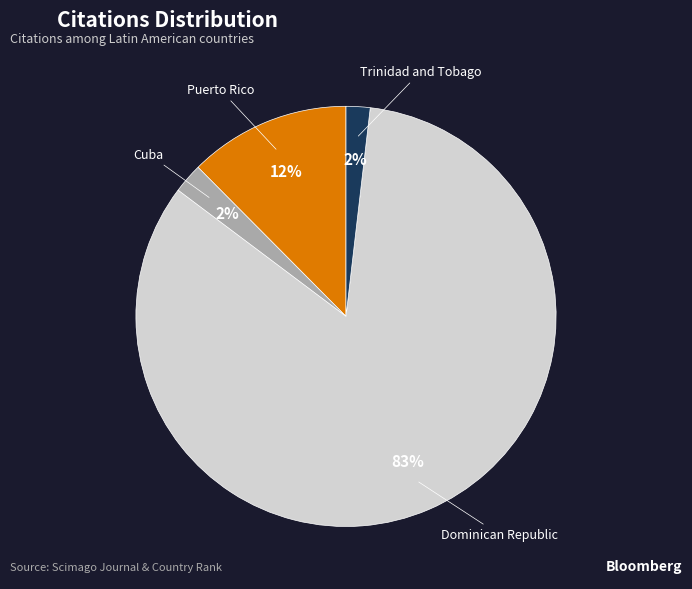

How many slices are in this pie chart?

4